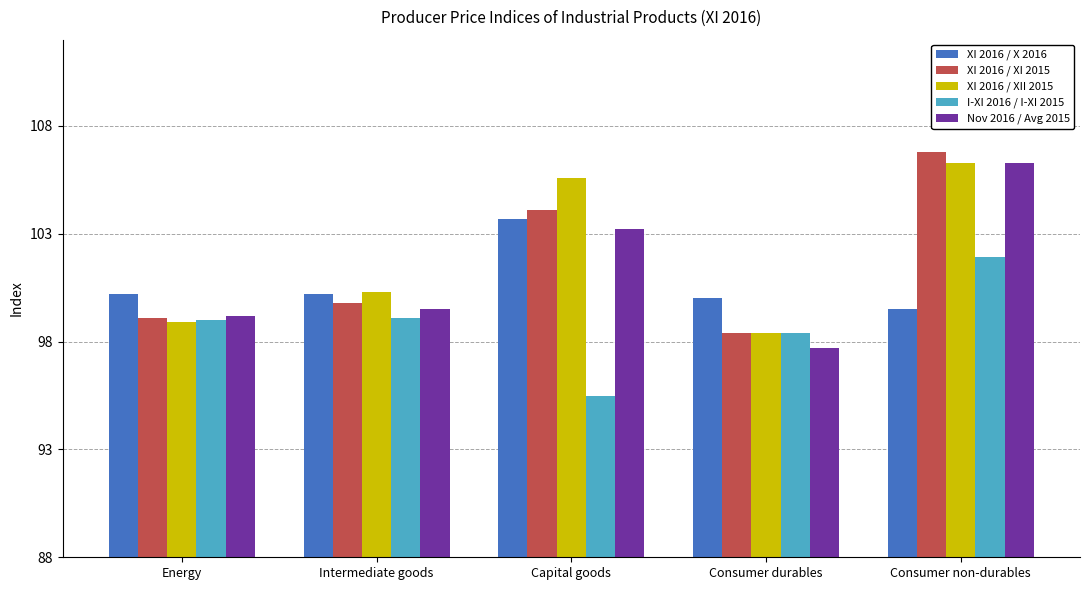

What is the spread (max minus min) of values at Consumer non-durables?

7.3